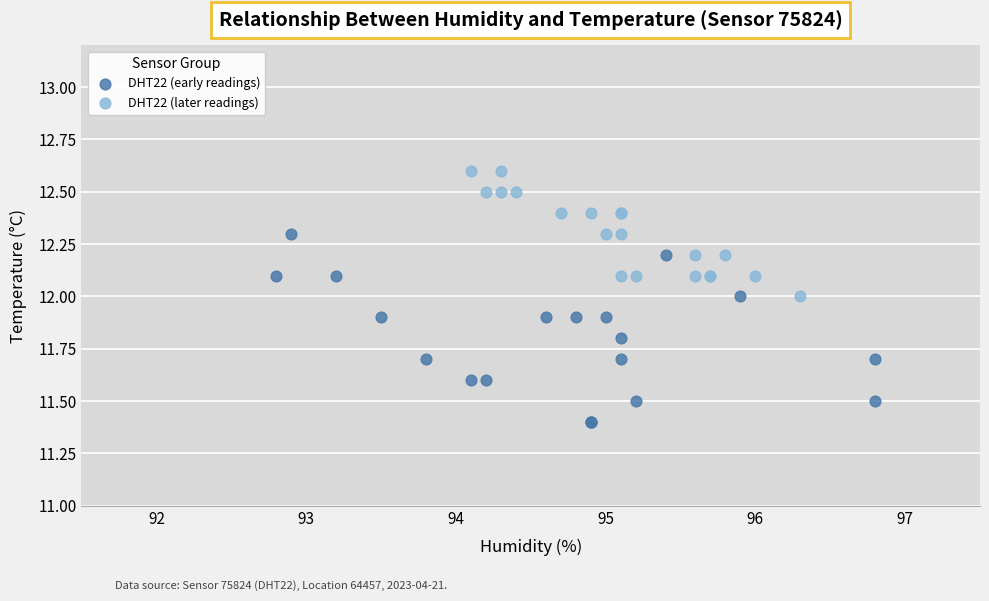

Which series has the largest Y range (max minus min)?

DHT22 (early readings)